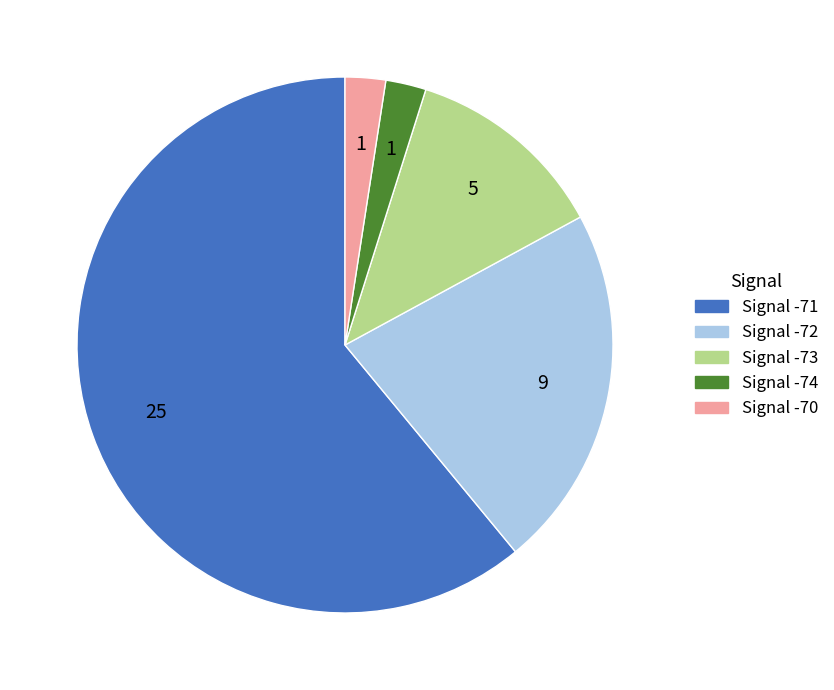

Is there a majority slice in this chart?

Yes